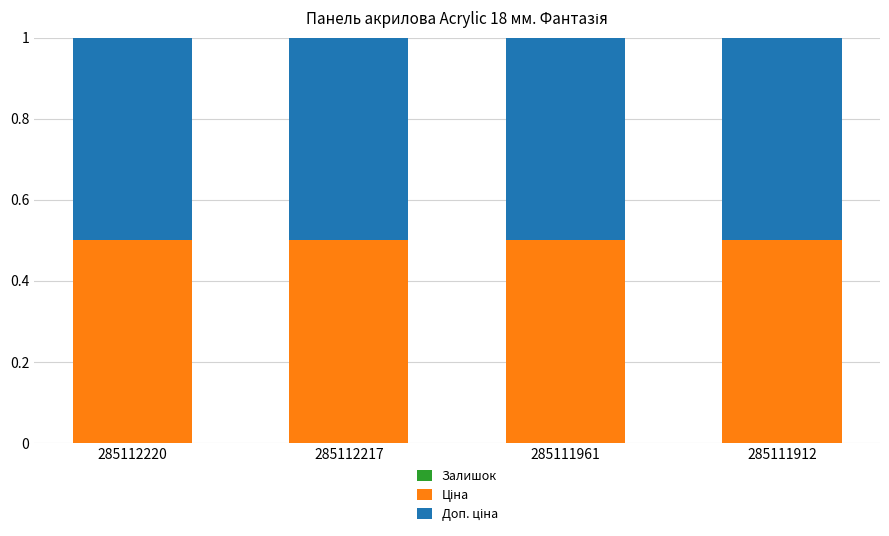

The value of Ціна at 285112217 is 0.5. True or false?

True